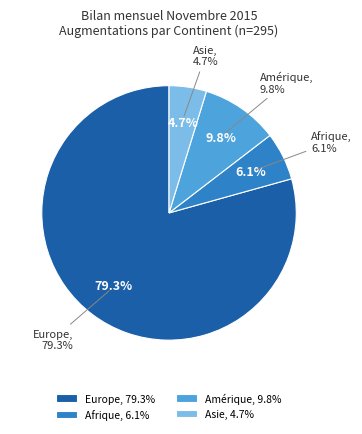

What is the change in value from Europe to Afrique?

-216